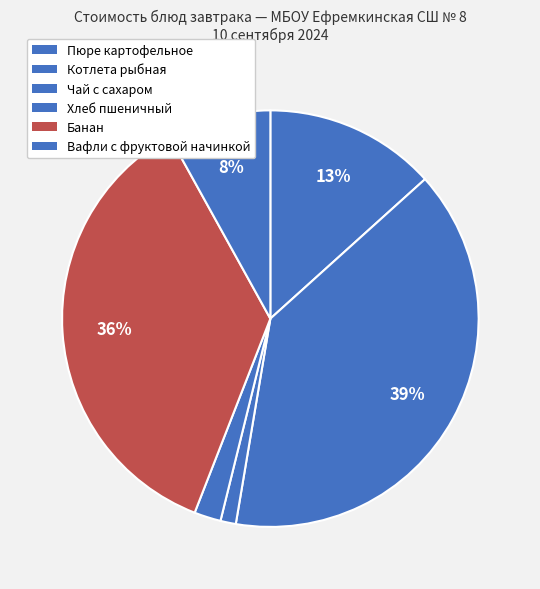

To the nearest percent, what is the difference between the Чай с сахаром and Хлеб пшеничный slice percentages?

1%